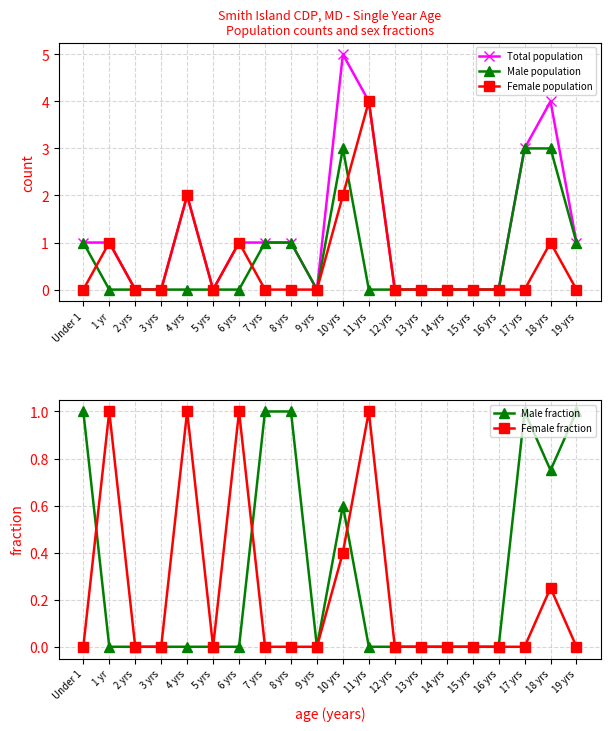

What position from the right is Under 1?

20